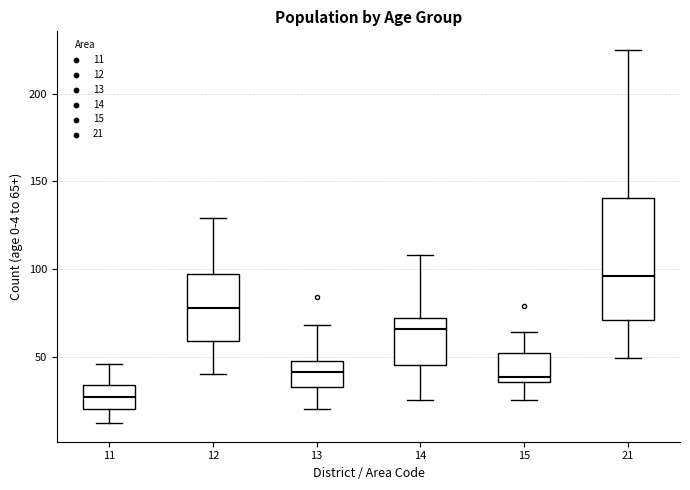

Where does the lower whisker of the box at x = 11 end on the y-axis? The values are not printed on the chart, so give them approximately, as read against the axis.

10